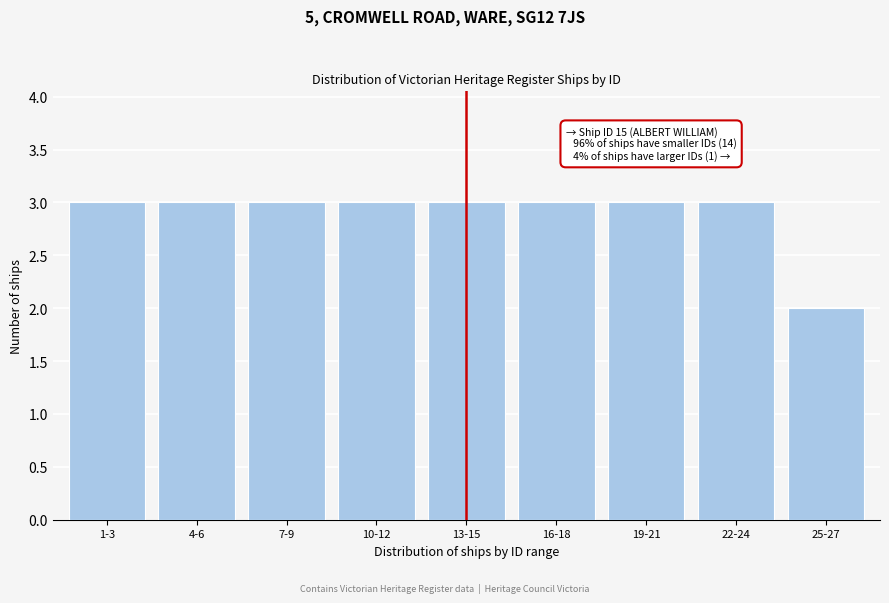

Reading left to right, extract all data points from this chart.

1-3=3	4-6=3	7-9=3	10-12=3	13-15=3	16-18=3	19-21=3	22-24=3	25-27=2